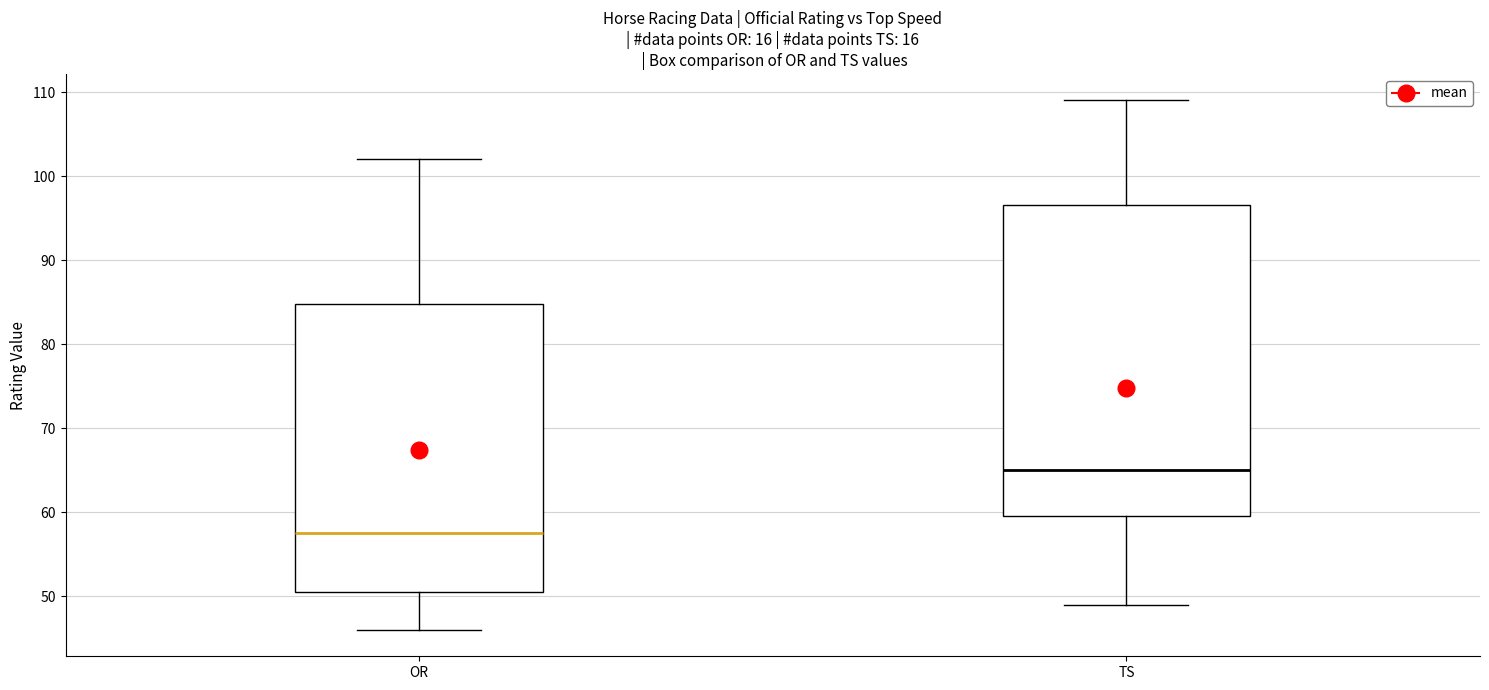

Where is the lower edge of the box for TS on the y-axis? The values are not printed on the chart, so give them approximately, as read against the axis.

60